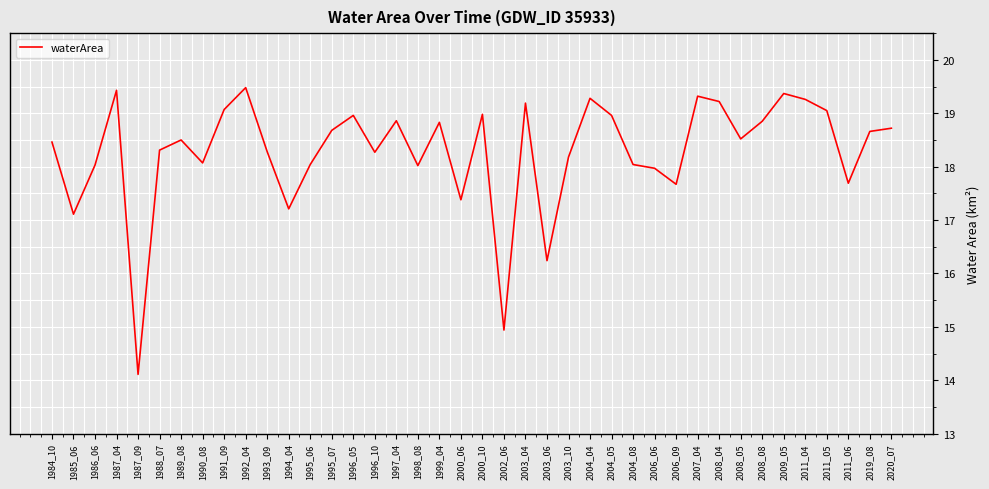

What is the difference between the maximum and minimum values?

5.4